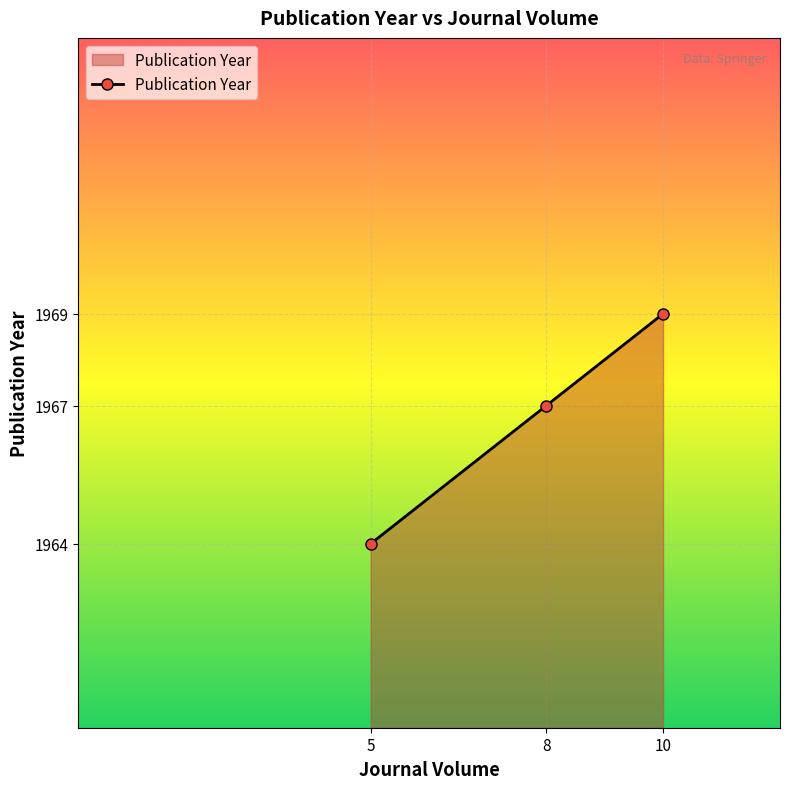

What is the difference between the values at 5 and 10?

5